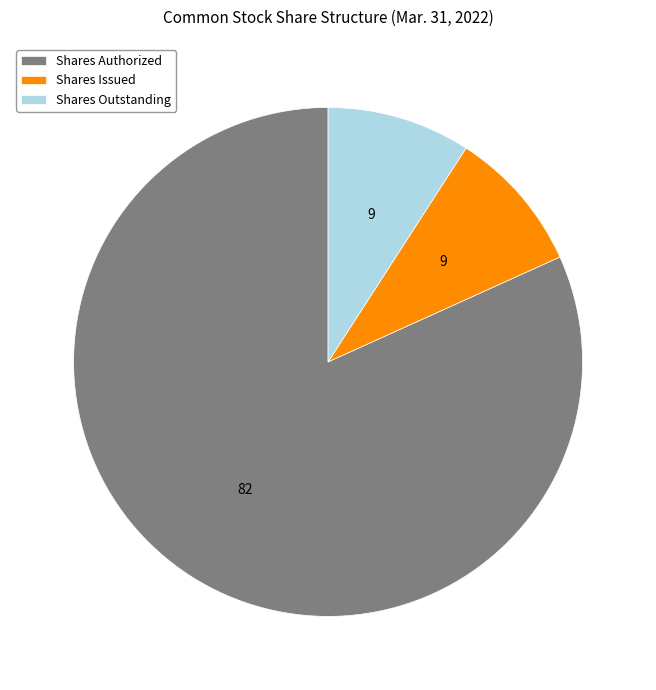

The Shares Authorized slice represents 96% of the pie. True or false?

False